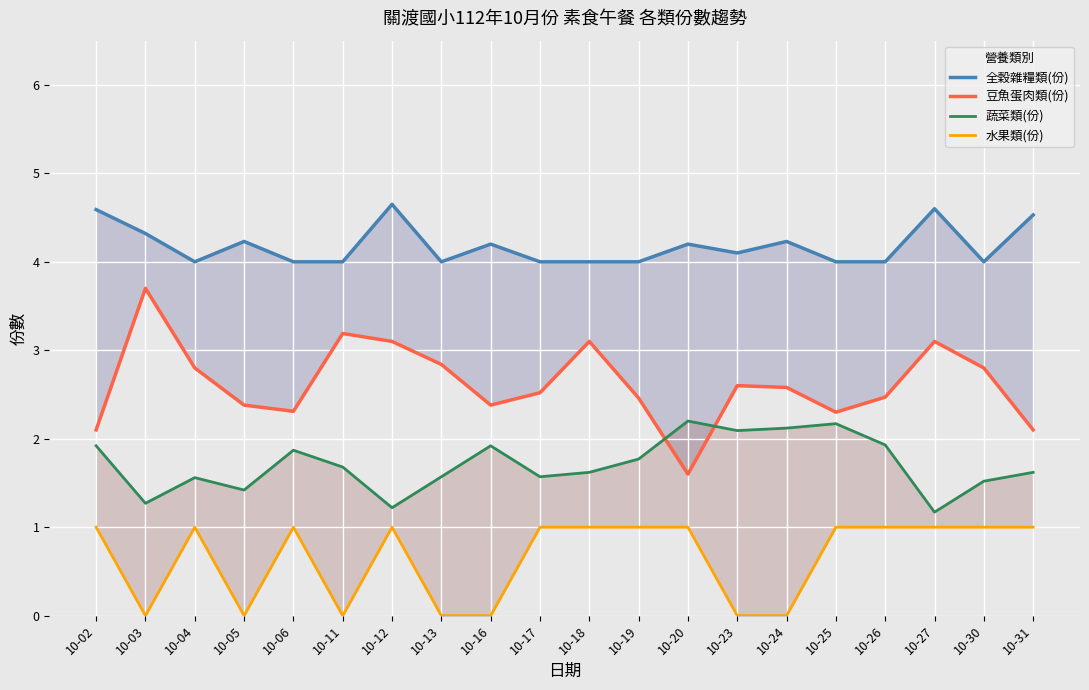

How many values in the 豆魚蛋肉類(份) series exceed 2?

19